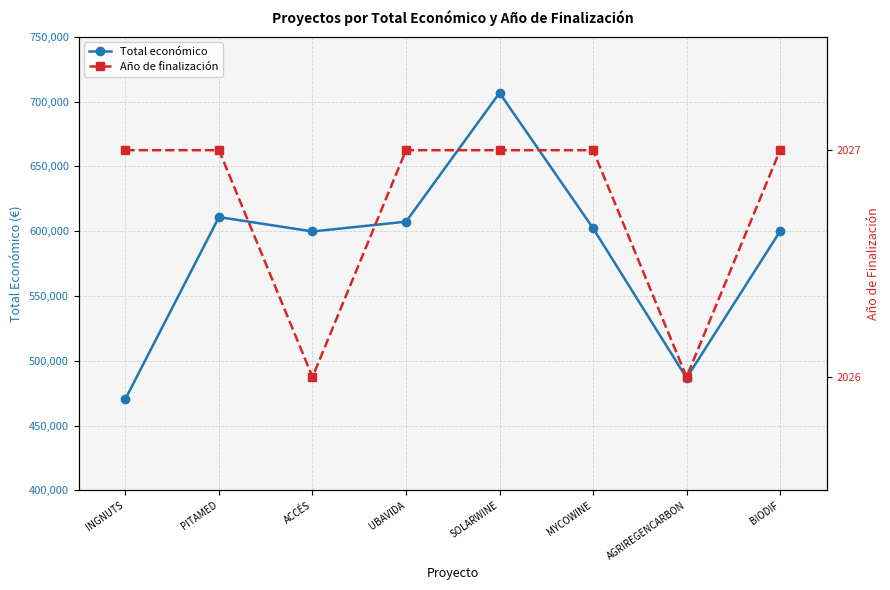

Is it true that Año de finalización equals 2026.0 at ACCÉS?

True